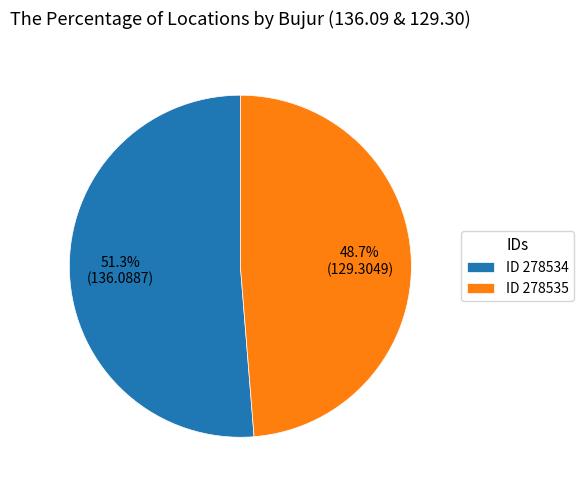

Approximately how many times larger is the value at ID 278534 compared to ID 278535?

1.1